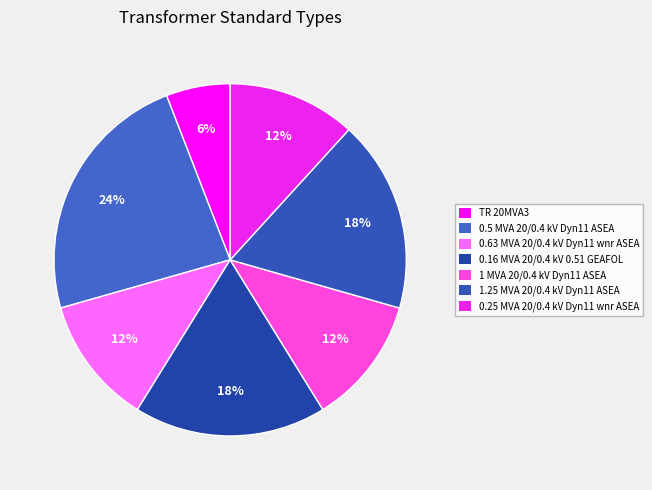

Count the number of slices in the pie.

7